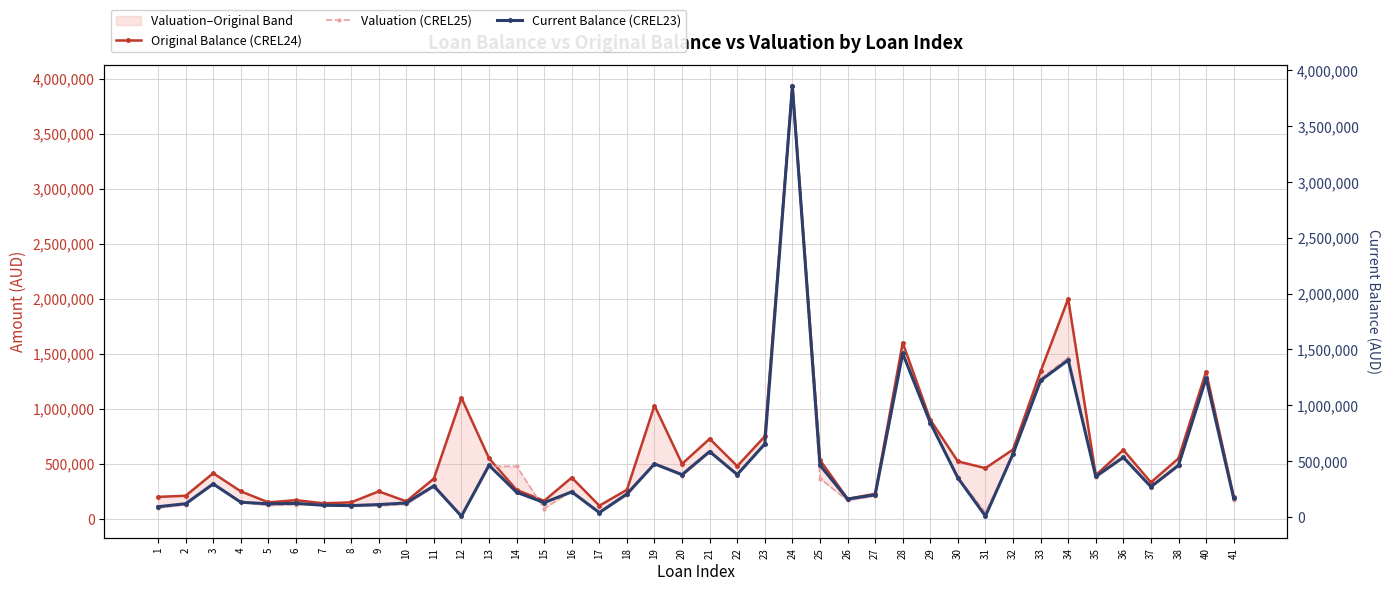

The value of Original Balance (CREL24) at 29 is 552026.3. True or false?

False